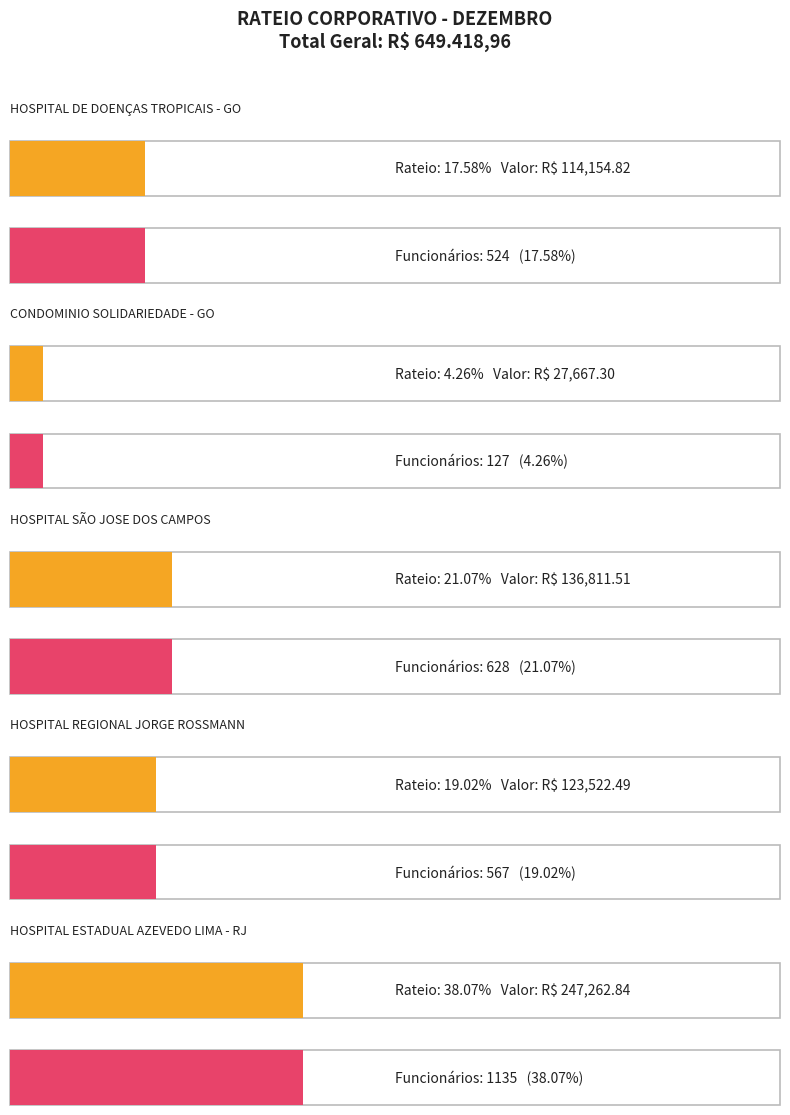

Is it true that Valor Destinado equals 16717.4 at CONDOMINIO SOLIDARIEDADE - GO?

False